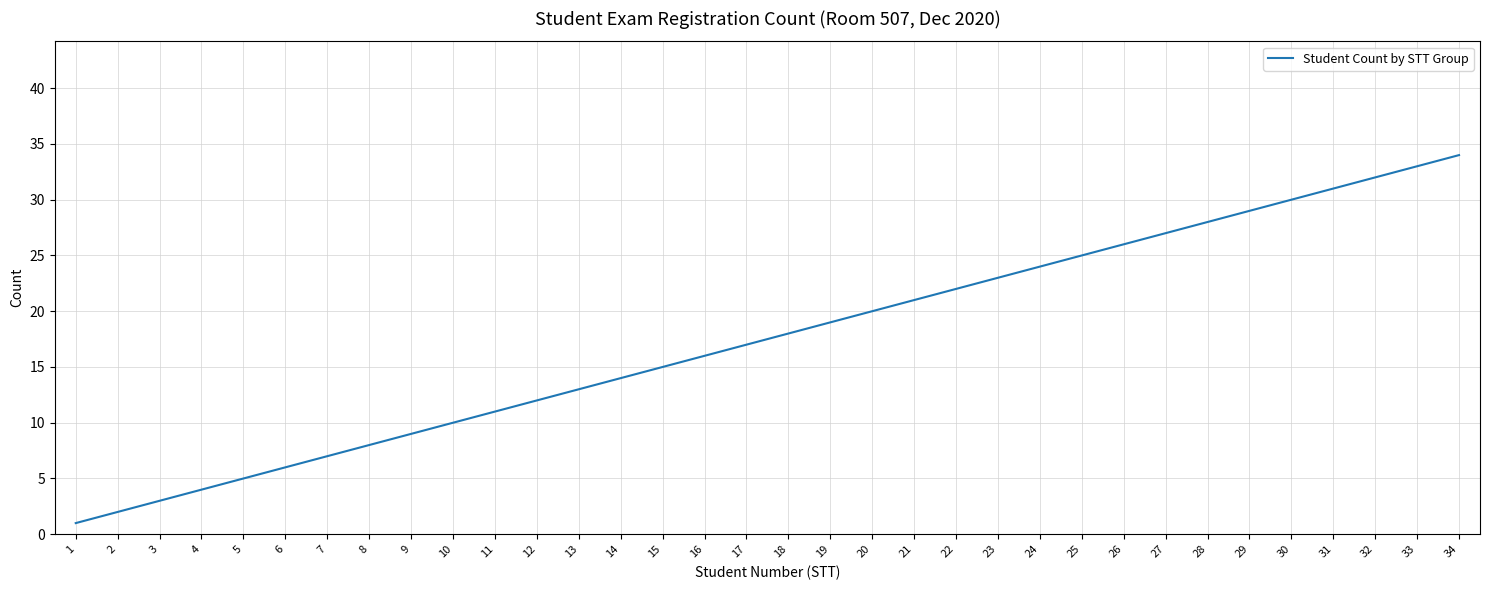

Rank the categories by value from highest to lowest.

34, 33, 32, 31, 30, 29, 28, 27, 26, 25, 24, 23, 22, 21, 20, 19, 18, 17, 16, 15, 14, 13, 12, 11, 10, 9, 8, 7, 6, 5, 4, 3, 2, 1